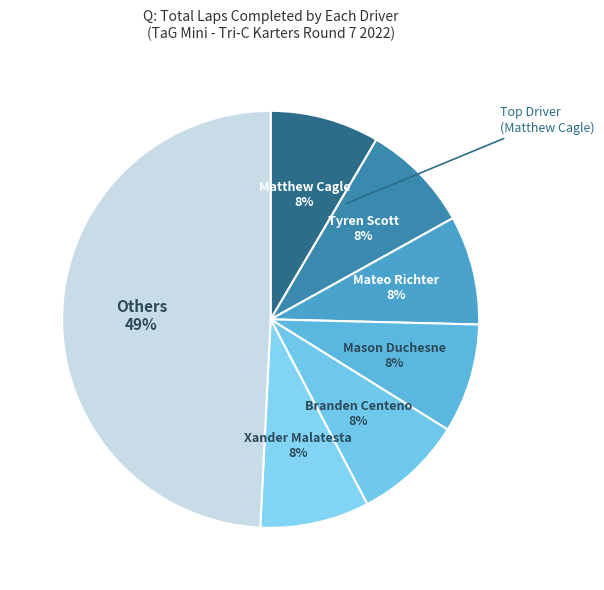

The Matthew Cagle slice represents 8% of the pie. True or false?

True